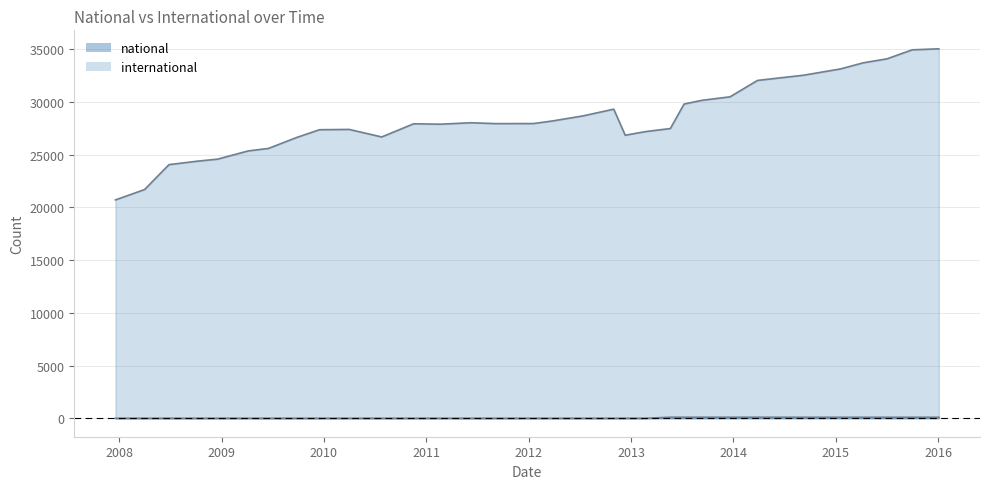

At which category does the chart reach its minimum across all series?

2007-12-19